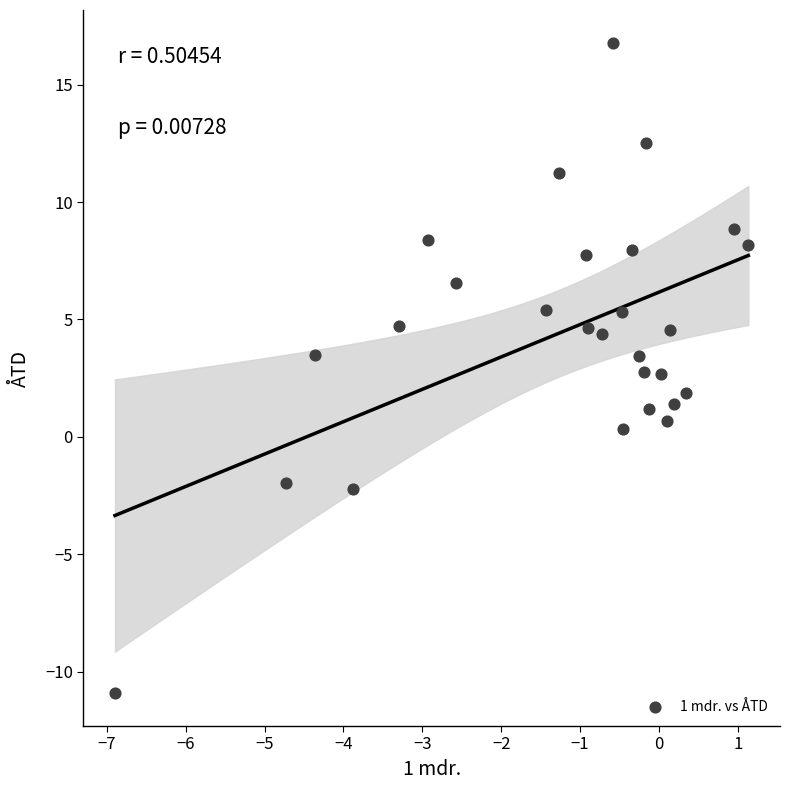

What is the range of Y values (max minus min)?

27.7